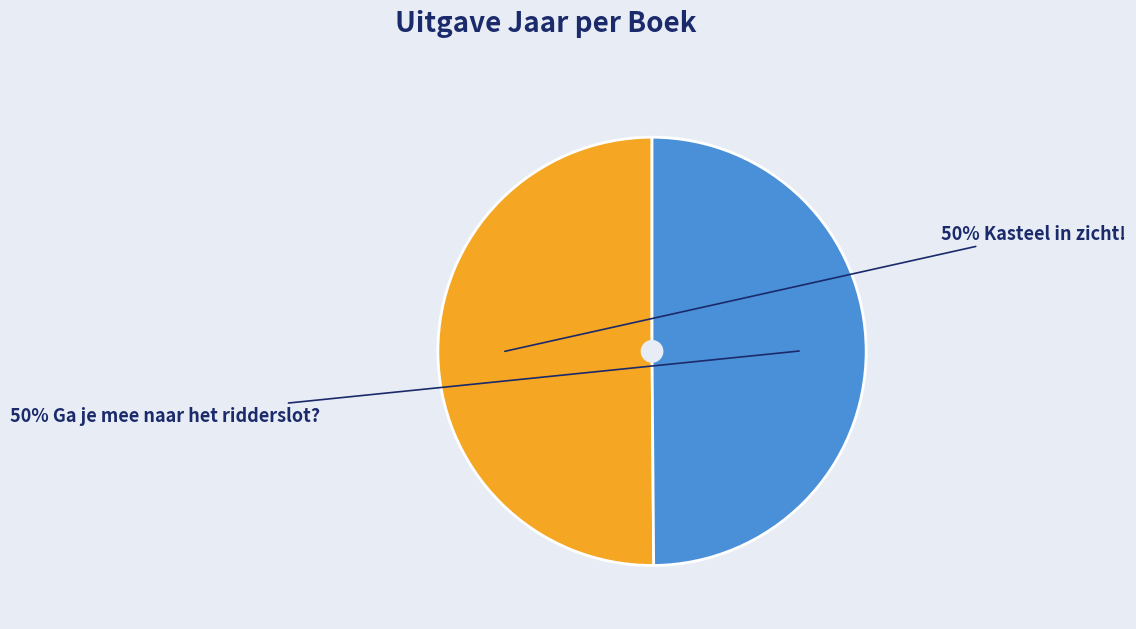

To the nearest percent, what is the average slice percentage?

50%